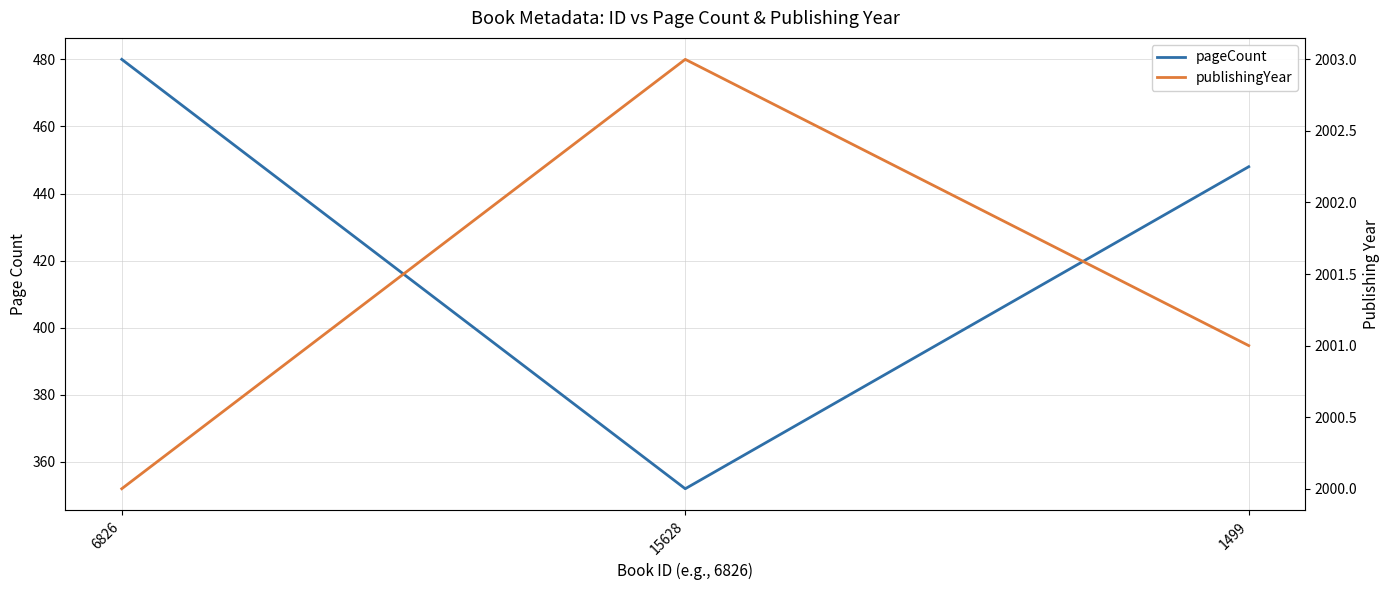

Reading right to left, transcribe all the data shown in this chart.

pageCount: 1499=448	15628=352	6826=480
publishingYear: 1499=2001	15628=2003	6826=2000